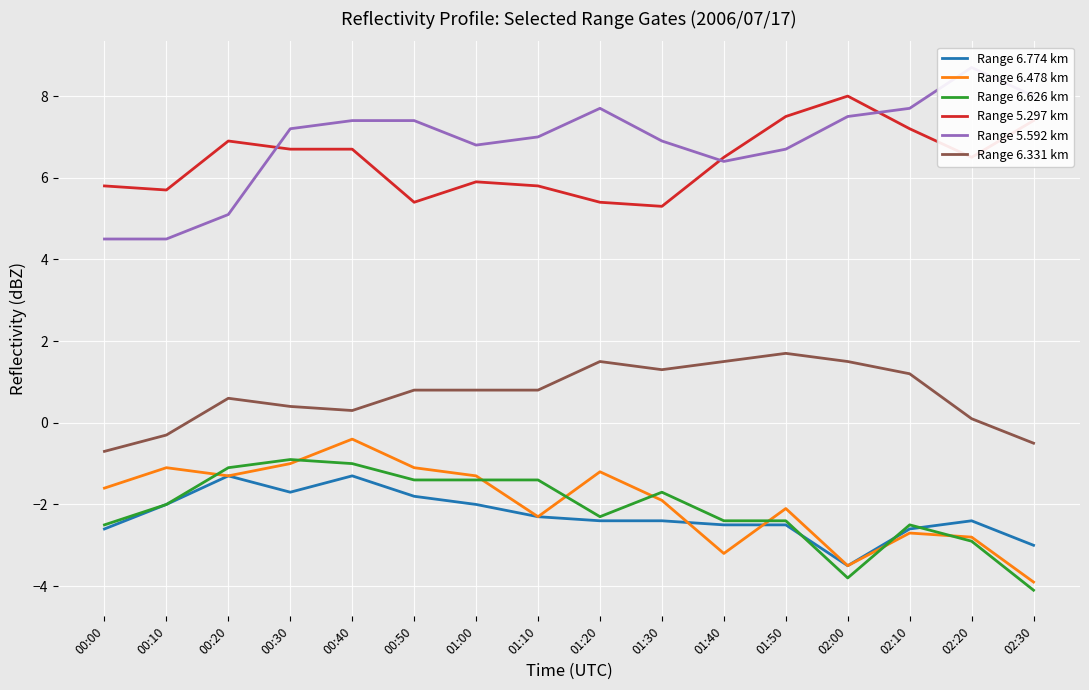

Which series has the largest range (max minus min)?

Range 5.592 km